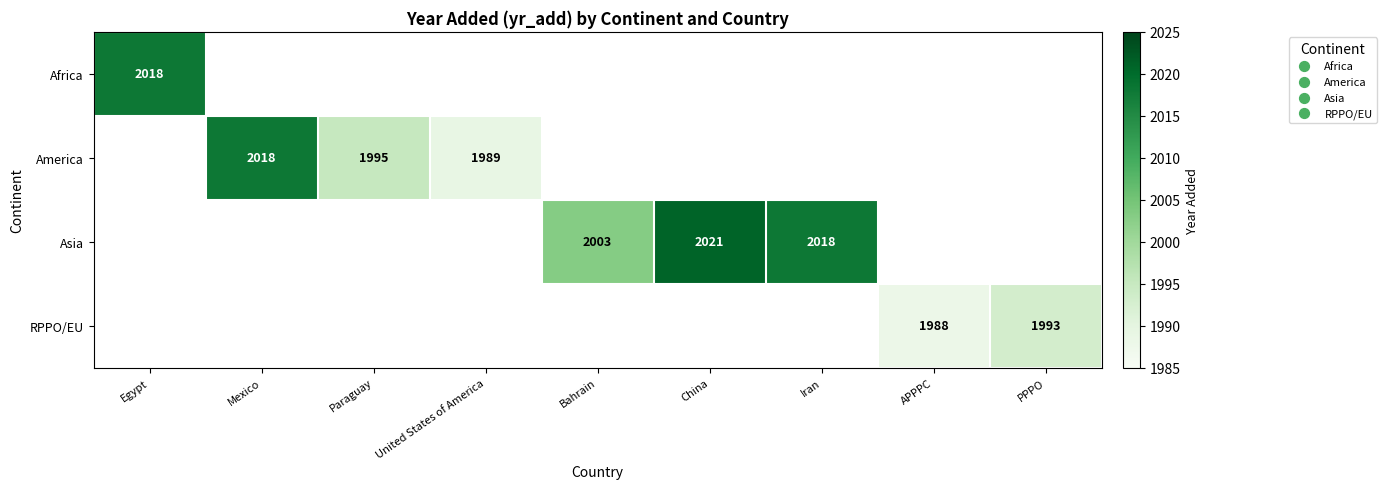

Is it true that Asia equals 939 at Bahrain?

False